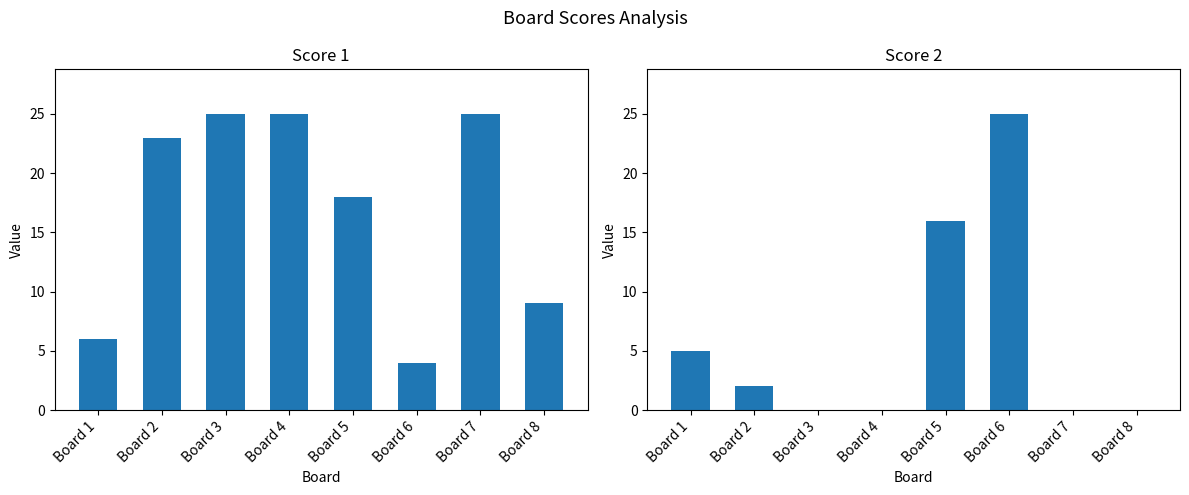

Does the chart contain stacked bars?

No